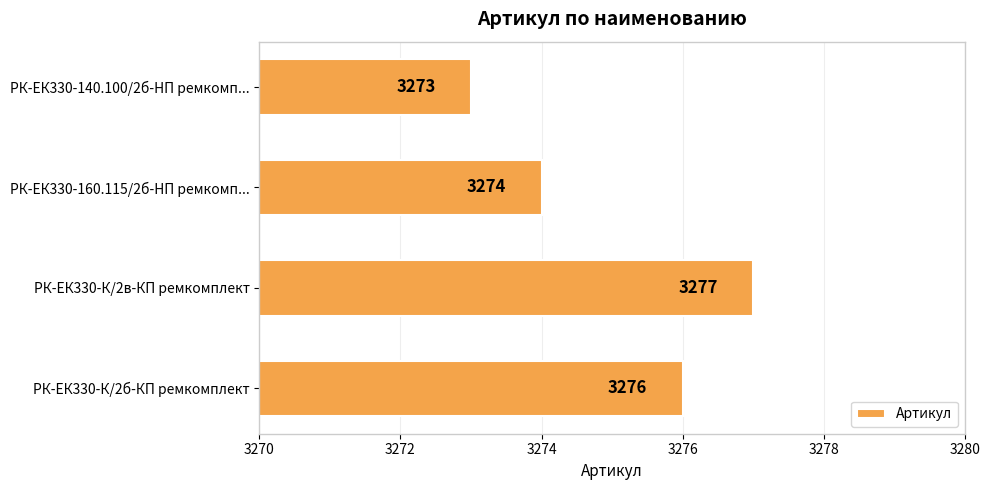

Which has a higher value, РК-ЕК330-К/2б-КП ремкомплект or РК-ЕК330-160.115/2б-HП ремкомп...?

РК-ЕК330-К/2б-КП ремкомплект